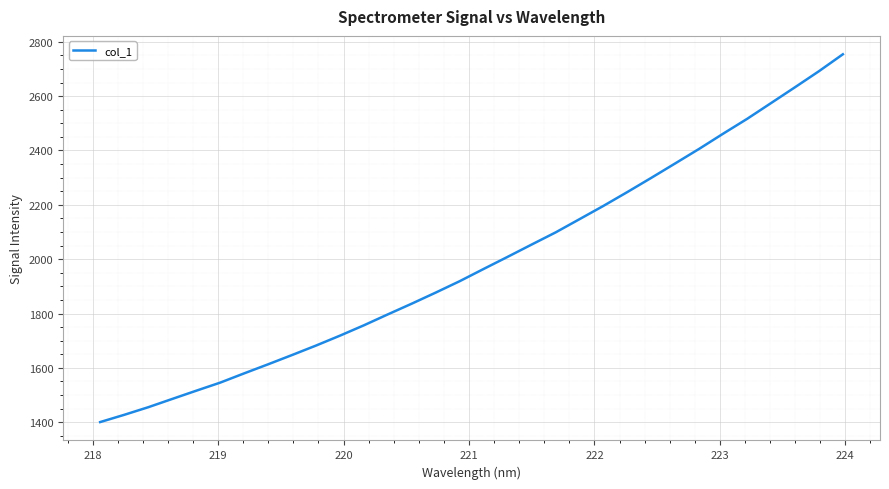

What is the greatest value displayed?

2754.0